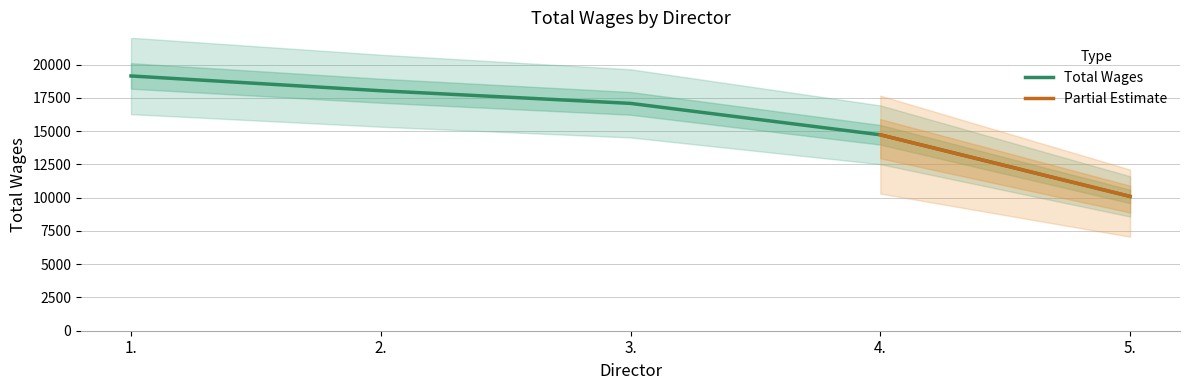

What is the label of the 5th point from the left?

5.